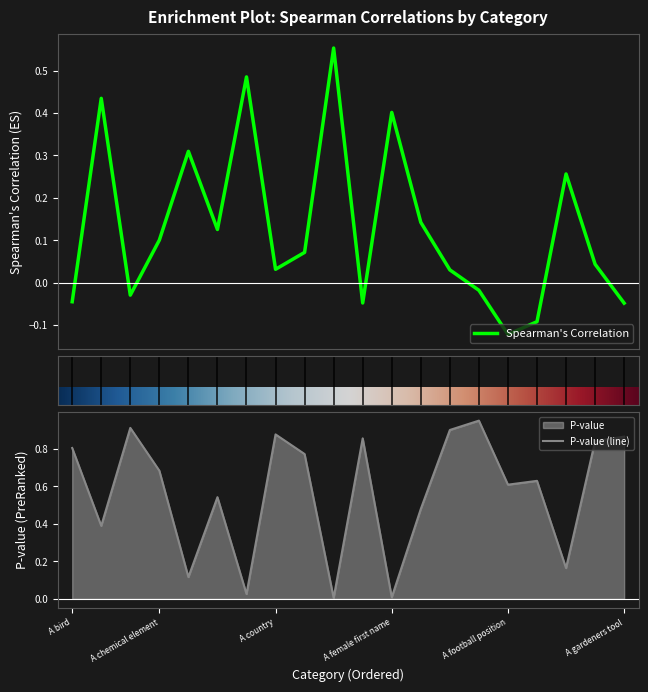

Between which two adjacent categories do P-value and Spearman's Correlation first intersect?

A bird and A building for religious services